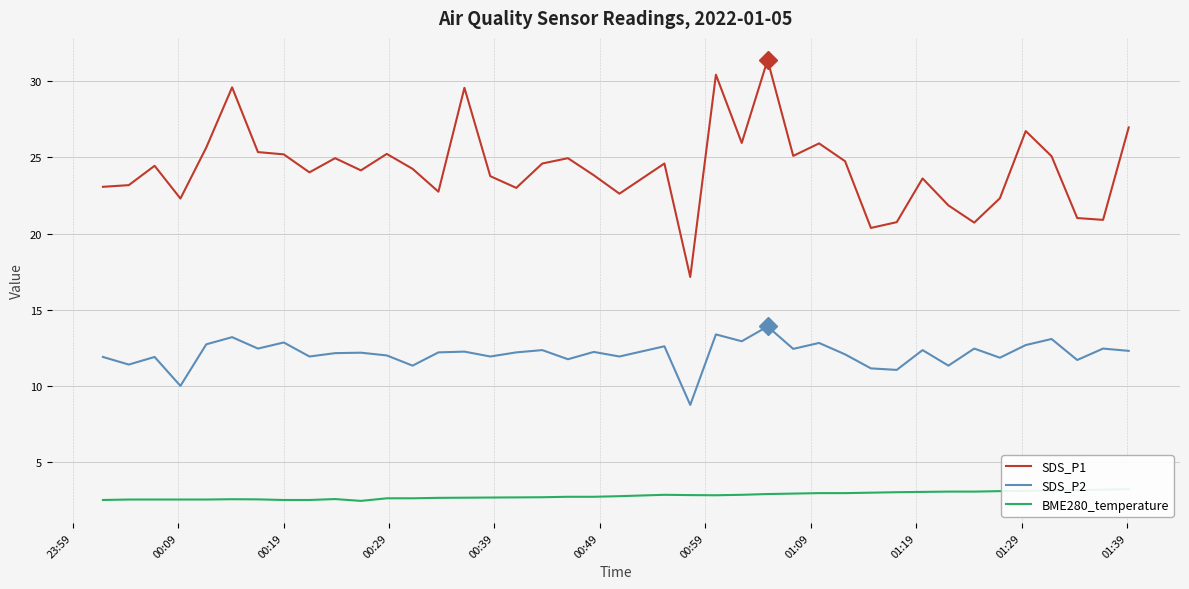

What is the sum of all SDS_P2 values?

484.1